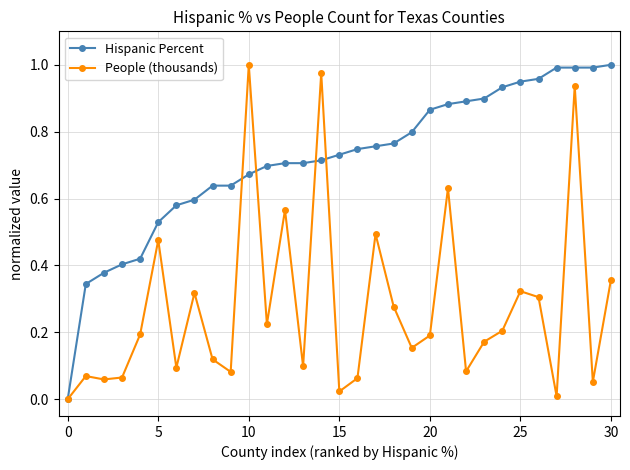

Rank the series by their average value, from lowest to highest.

People (thousands), Hispanic Percent